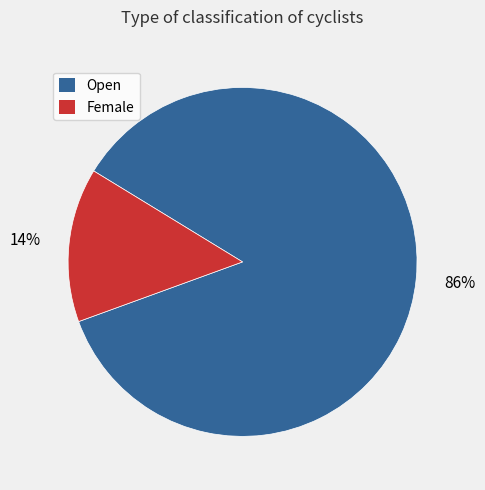

Rank the categories by value from highest to lowest.

Open, Female